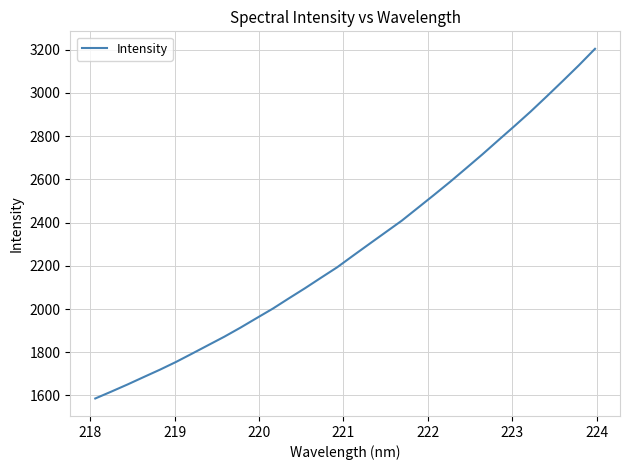

Reading right to left, extract all data points from this chart.

3204.0	3128.0	3055.3	2983.8	2913.5	2846.6	2781.1	2715.1	2651.5	2588.3	2527.7	2468.0	2408.6	2355.1	2301.6	2247.8	2193.3	2145.0	2096.1	2049.3	2001.6	1957.9	1913.8	1871.9	1832.8	1793.6	1754.9	1719.0	1685.1	1650.8	1618.0	1586.0